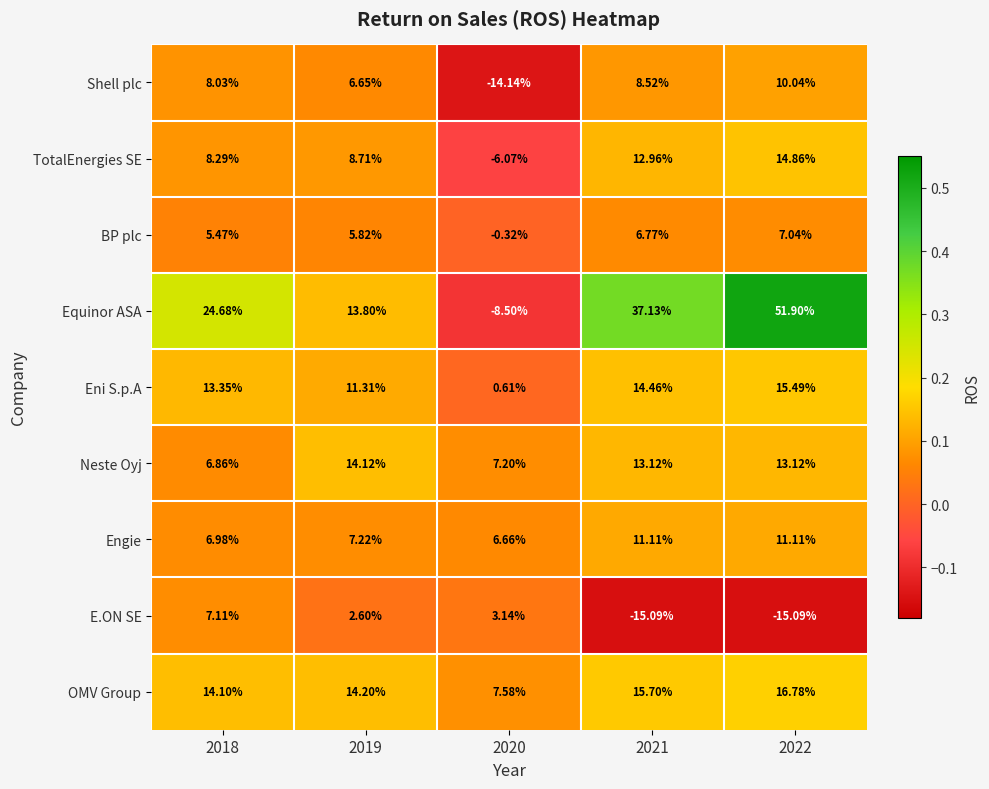

Is the value of Eni S.p.A at 2021 greater than the value of OMV Group at 2020?

Yes